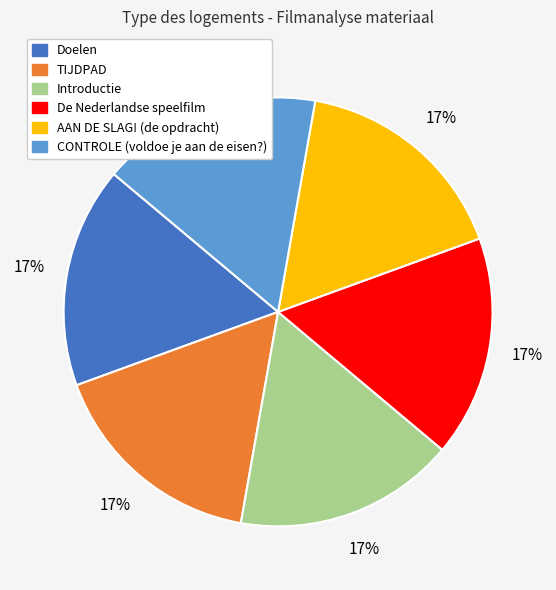

How many segments does this pie chart have?

6